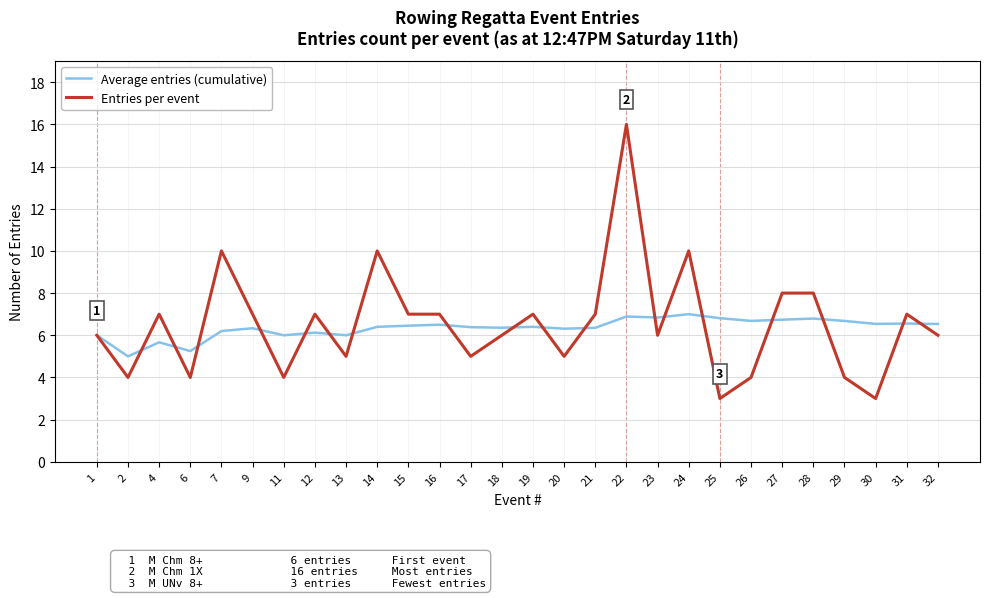

What is the smallest value displayed?

3.0